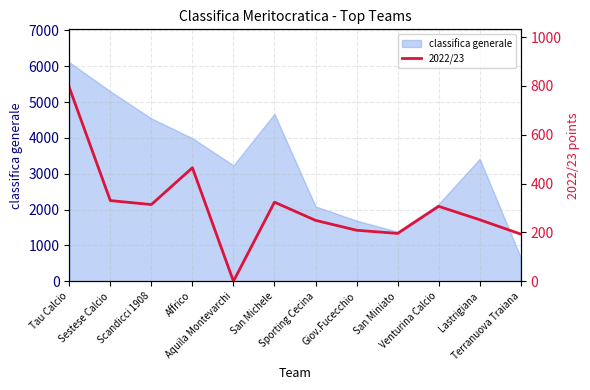

What position from the right is Terranuova Traiana?

1